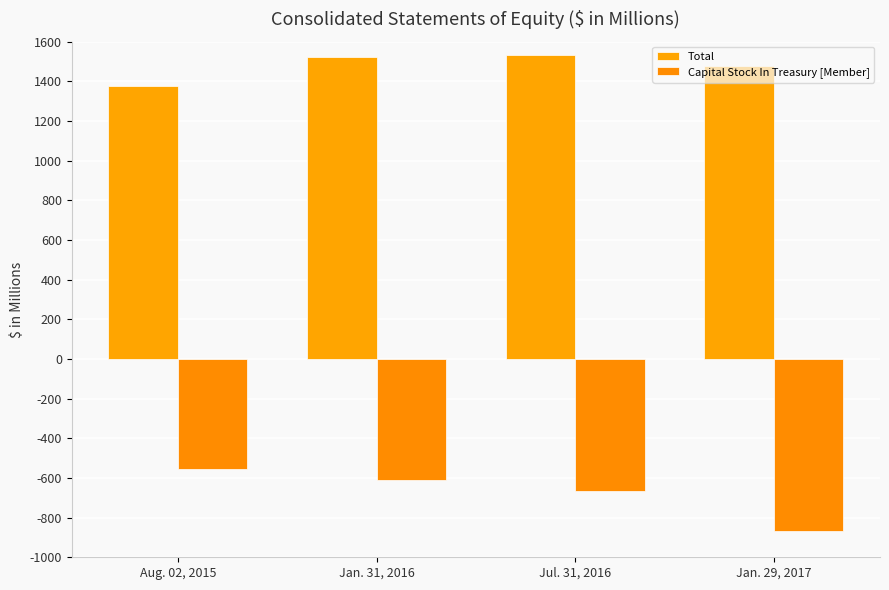

List the labels in order of Capital Stock In Treasury [Member] value, largest first.

Aug. 02, 2015, Jan. 31, 2016, Jul. 31, 2016, Jan. 29, 2017